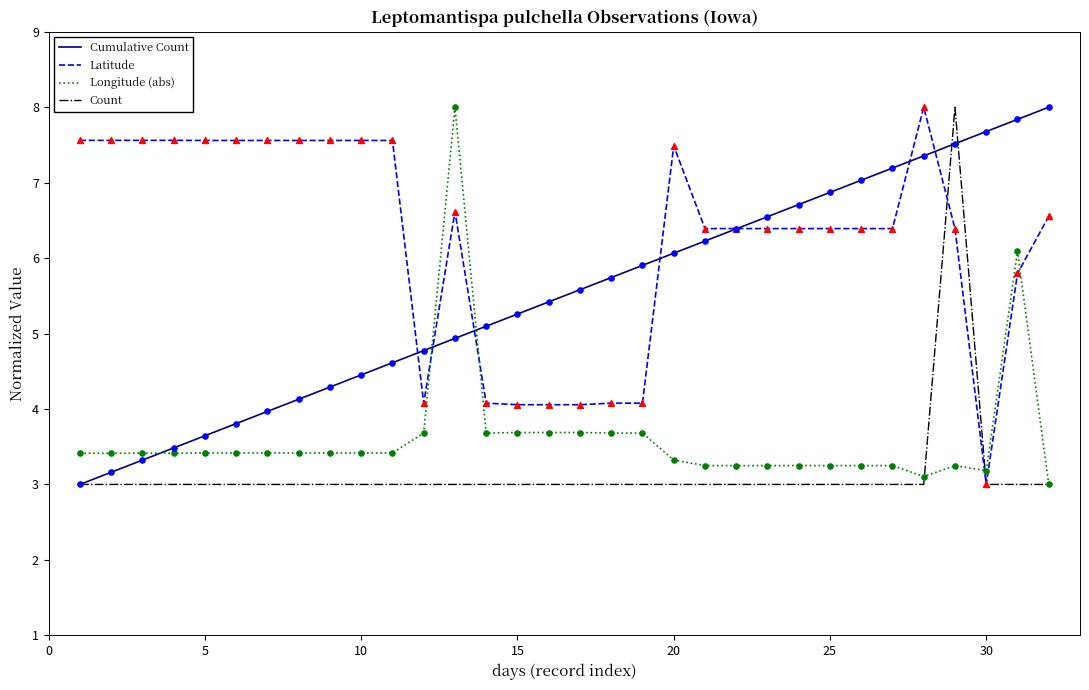

After their last crossing, which series has the higher values: Latitude or Longitude (abs)?

Latitude